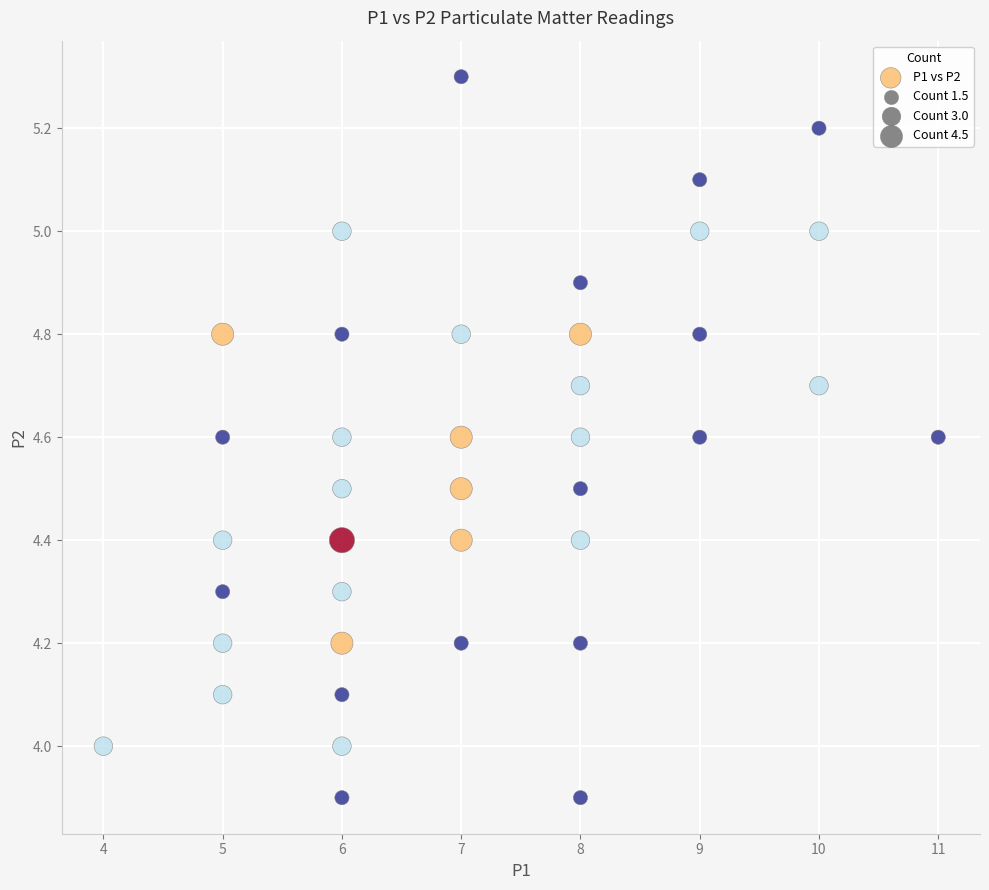

What is the range of X values (max minus min)?

7.0